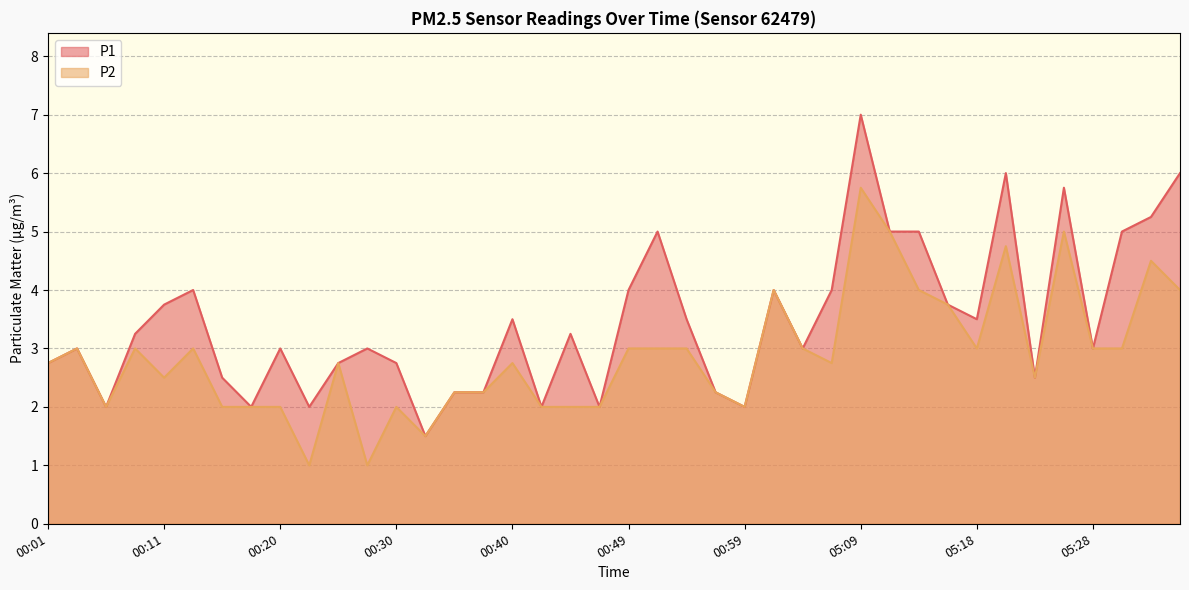

At which label does P1 first exceed 3?

00:08